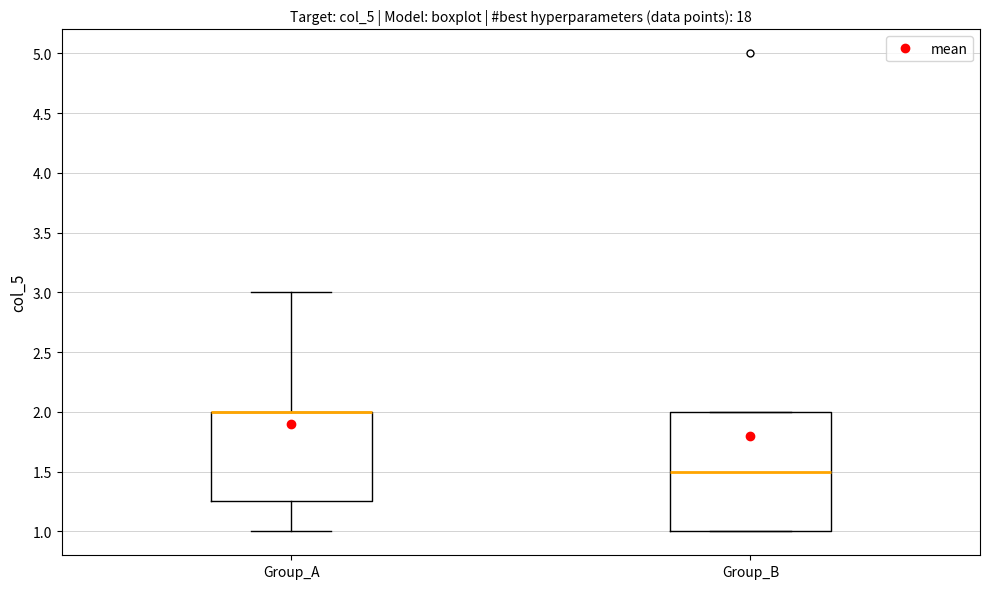

Where is the upper edge of the box for Group_A on the y-axis? The values are not printed on the chart, so give them approximately, as read against the axis.

2.00